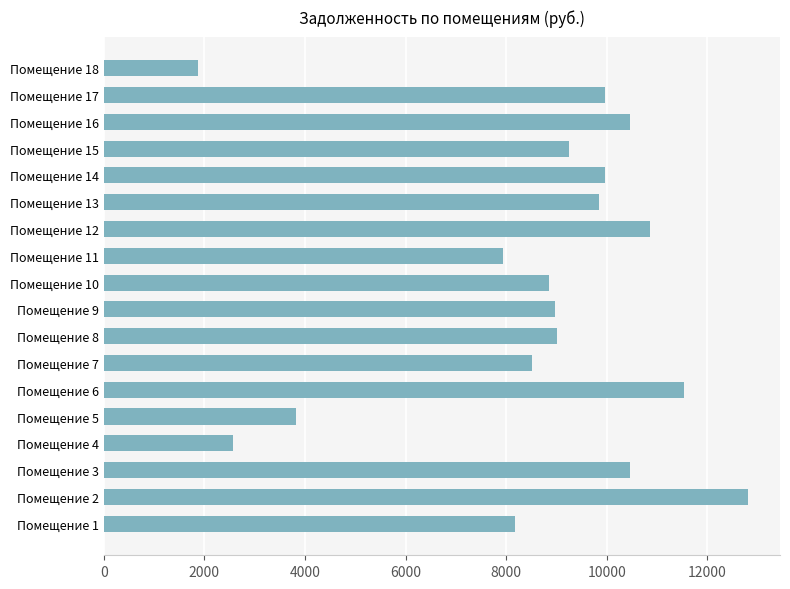

Is it true that the value at Помещение 1 is 2236.8?

False